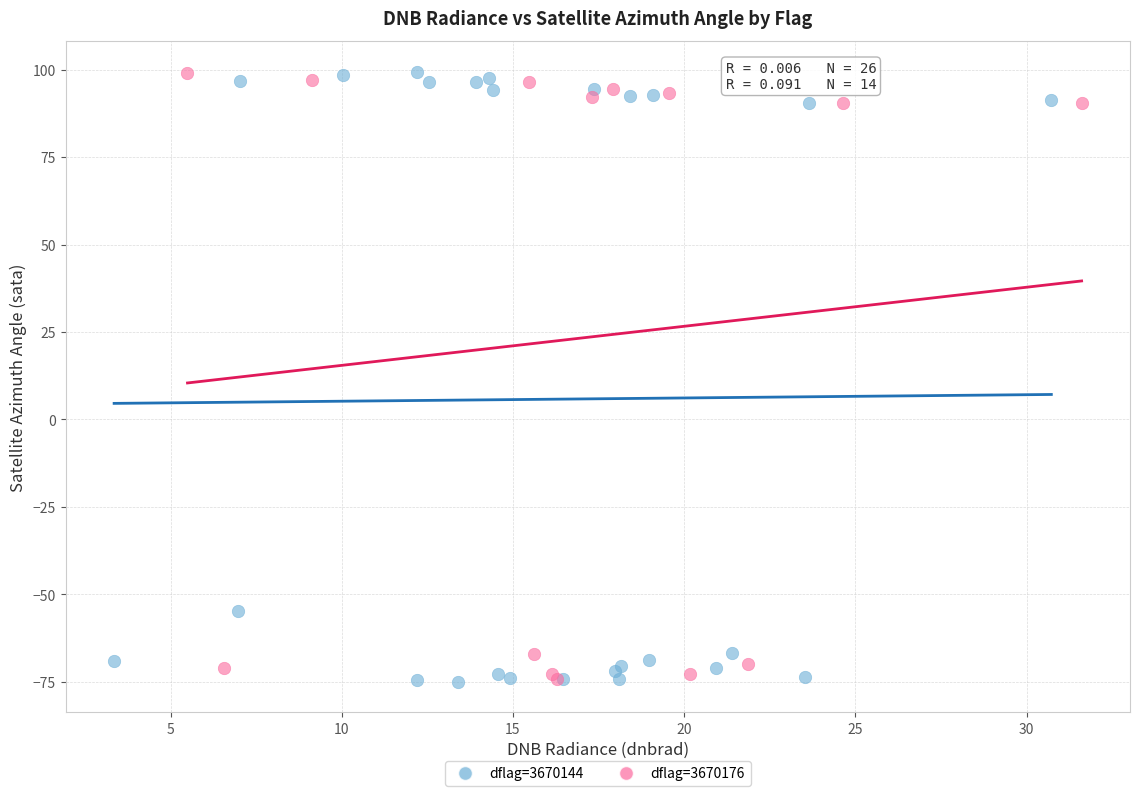

What are all the series names shown in the legend?

dflag=3670144, dflag=3670176